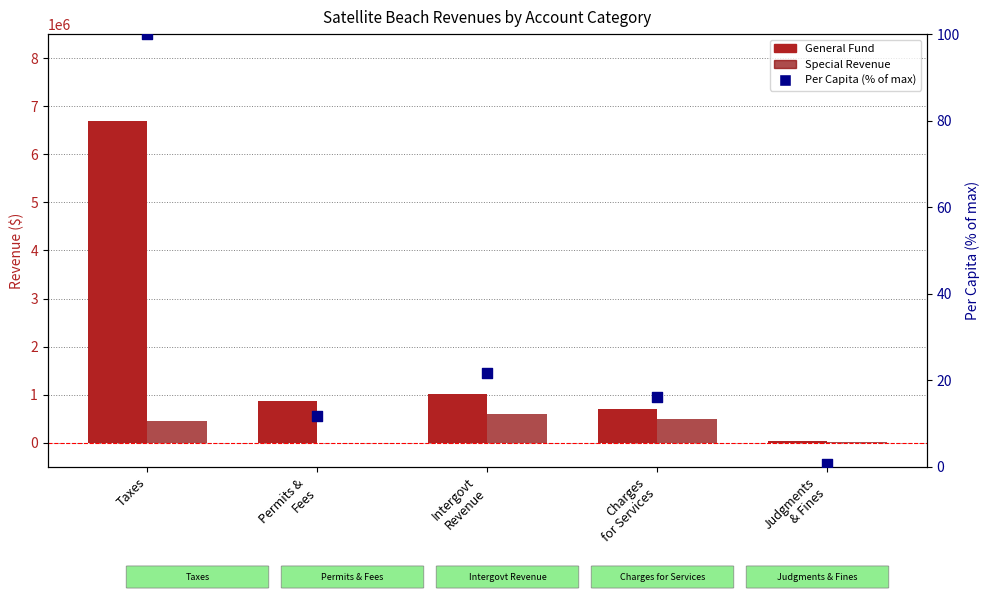

Which series has the widest spread of Y values?

General Fund